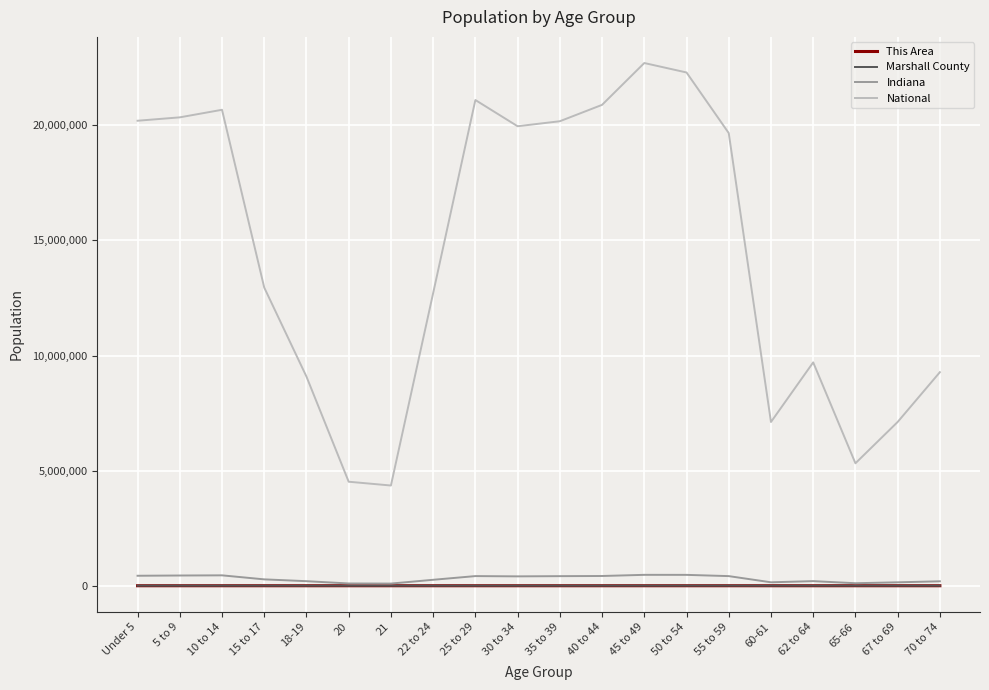

Is the value of Indiana at 10 to 14 greater than the value of National at 45 to 49?

No